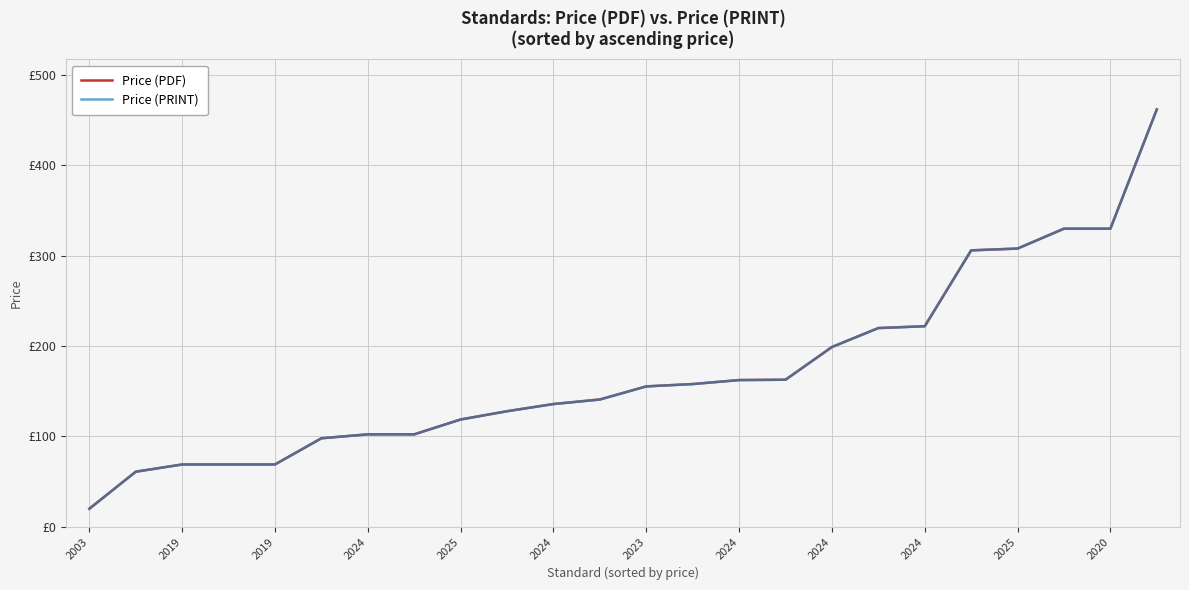

Reading left to right, list all the values displayed in this chart.

Price (PDF): 20.0	61.0	69.0	69.0	69.0	98.0	102.3	102.3	118.8	127.9	135.9	140.9	155.4	158.0	162.4	162.8	199.0	220.0	222.0	306.0	308.0	330.0	330.0	462.0
Price (PRINT): 20.0	61.0	69.0	69.0	69.0	98.0	102.3	102.3	118.8	127.9	135.9	140.9	155.4	158.0	162.4	162.8	199.0	220.0	222.0	306.0	308.0	330.0	330.0	462.0